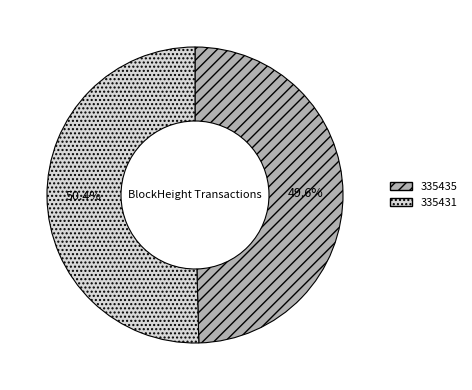

What percentage is the 335431 slice, to the nearest percent?

50%